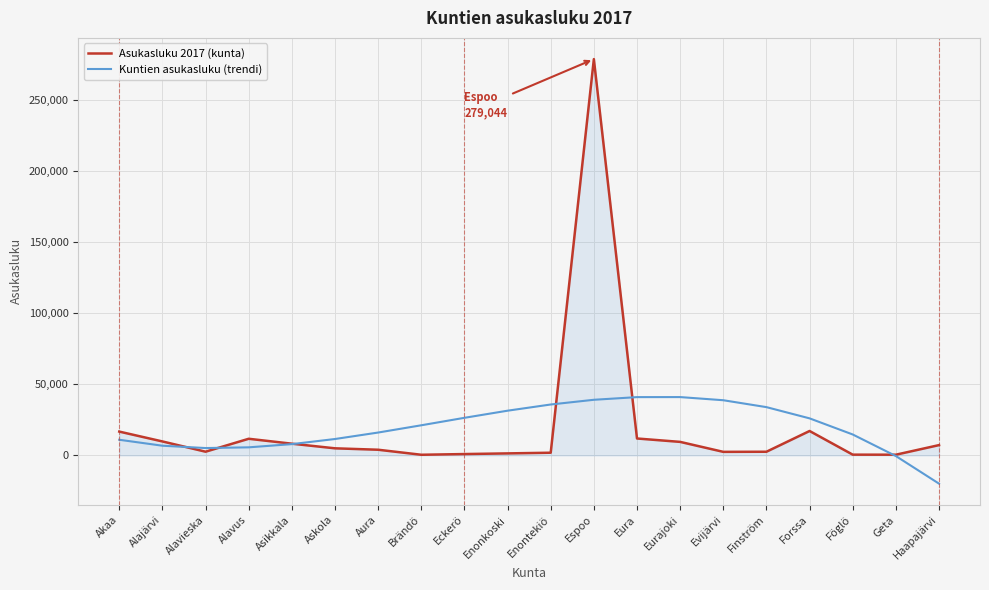

What are all the series names shown in the legend?

Asukasluku 2017 (kunta), Kuntien asukasluku (trendi)